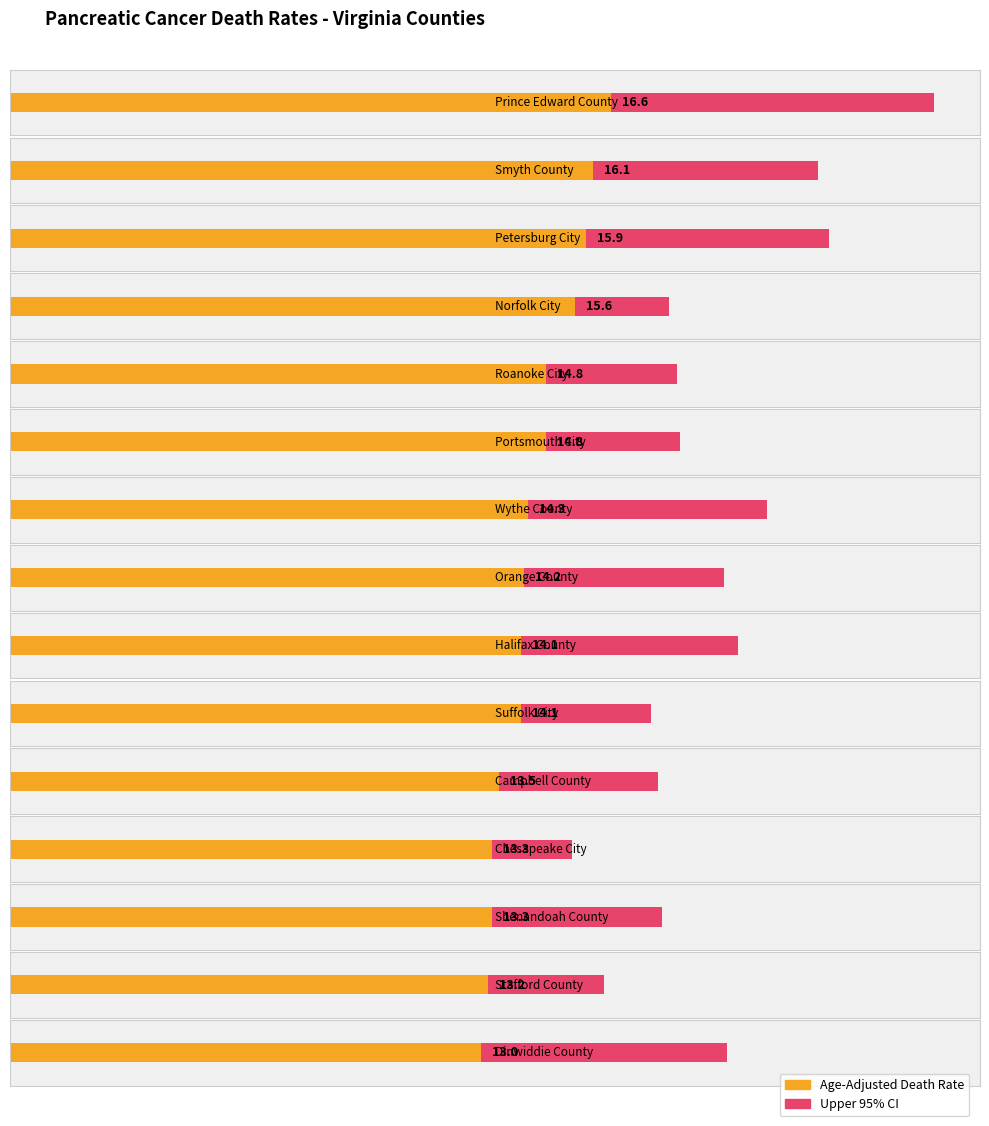

How many groups of bars are there?

15